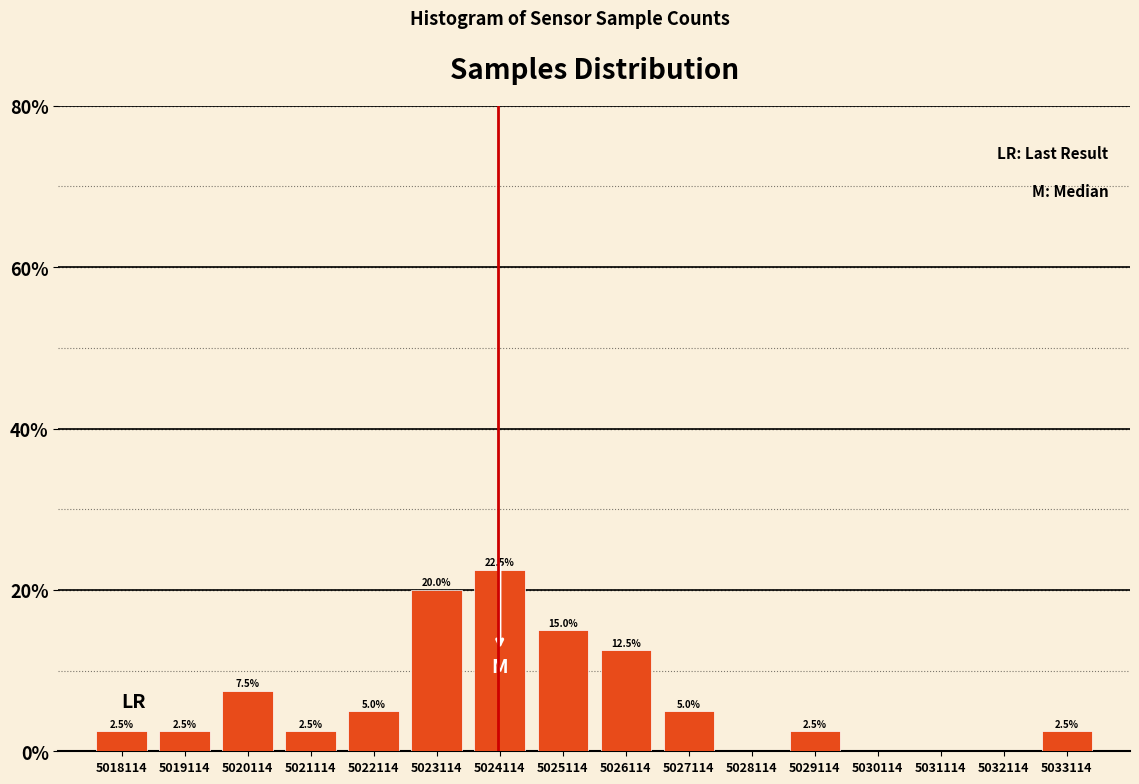

Which range on the x-axis has the tallest bar?

5023600 to 5024600